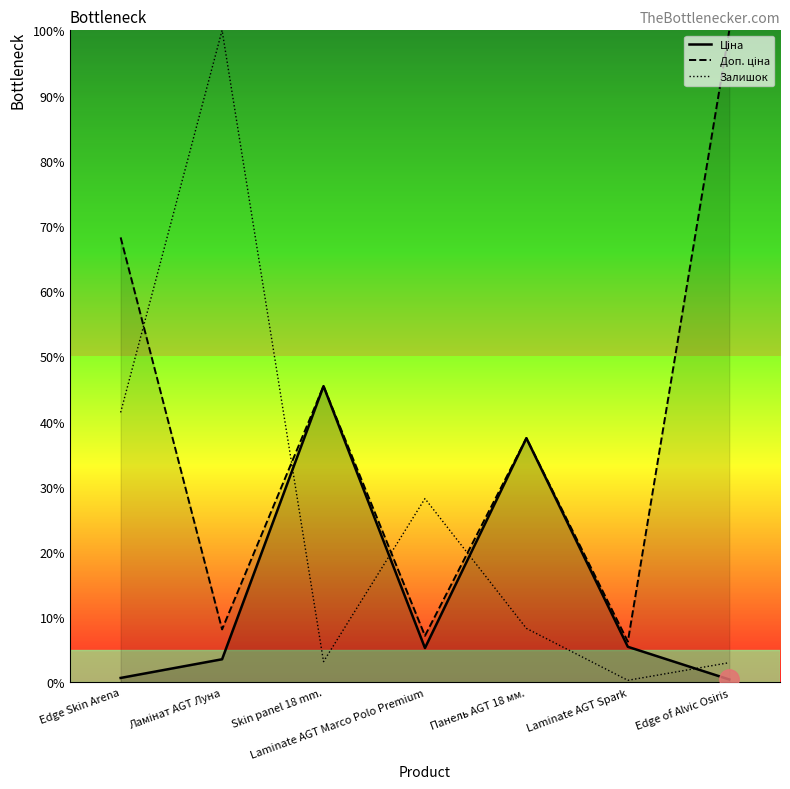

Which series has the largest range (max minus min)?

Залишок